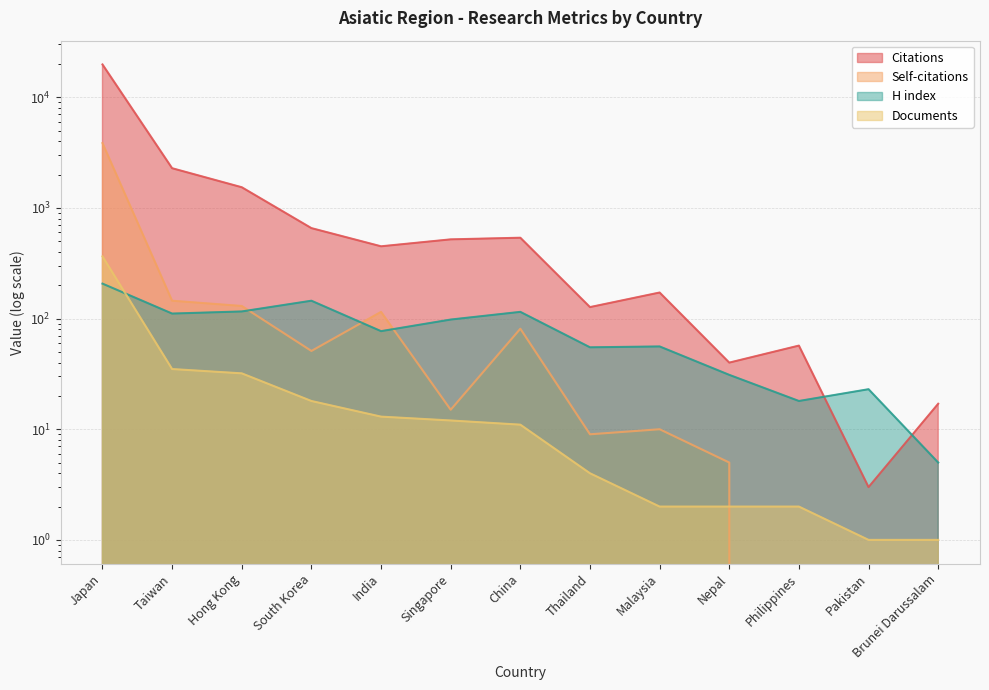

What are all the series names shown in the legend?

Citations, Self-citations, H index, Documents